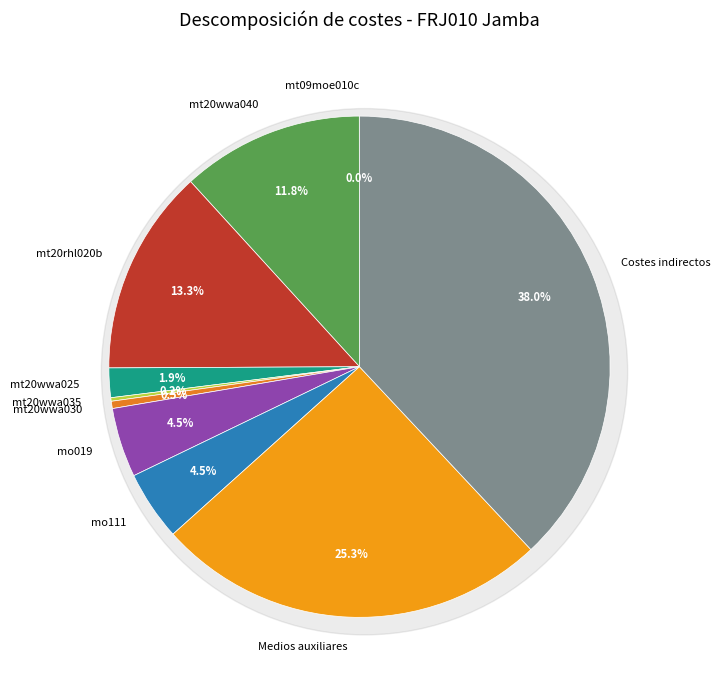

What is the change in value from mt09moe010c to mt20wwa040?

+0.9